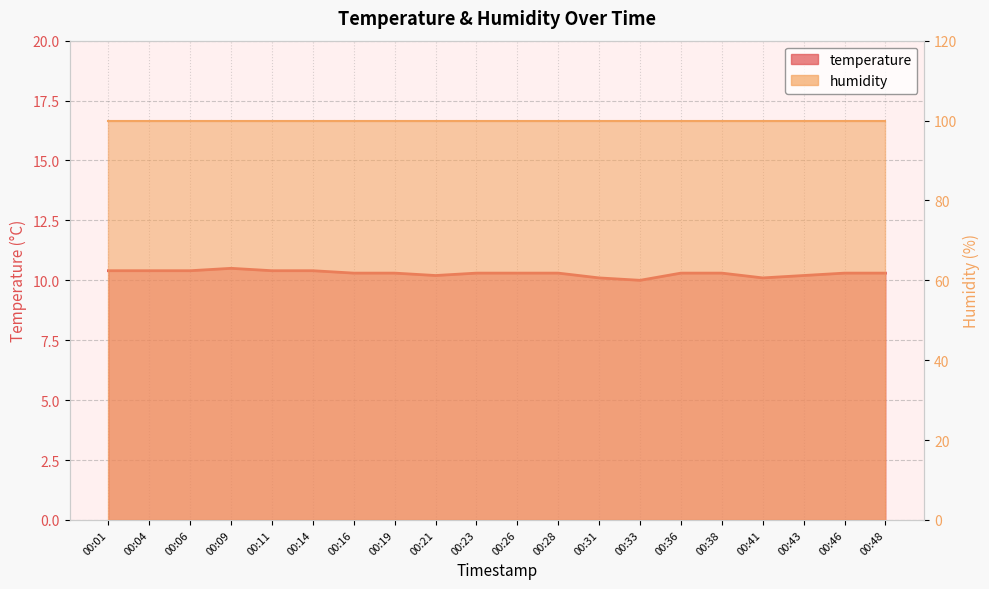

What value does the data have at 00:21?

10.2